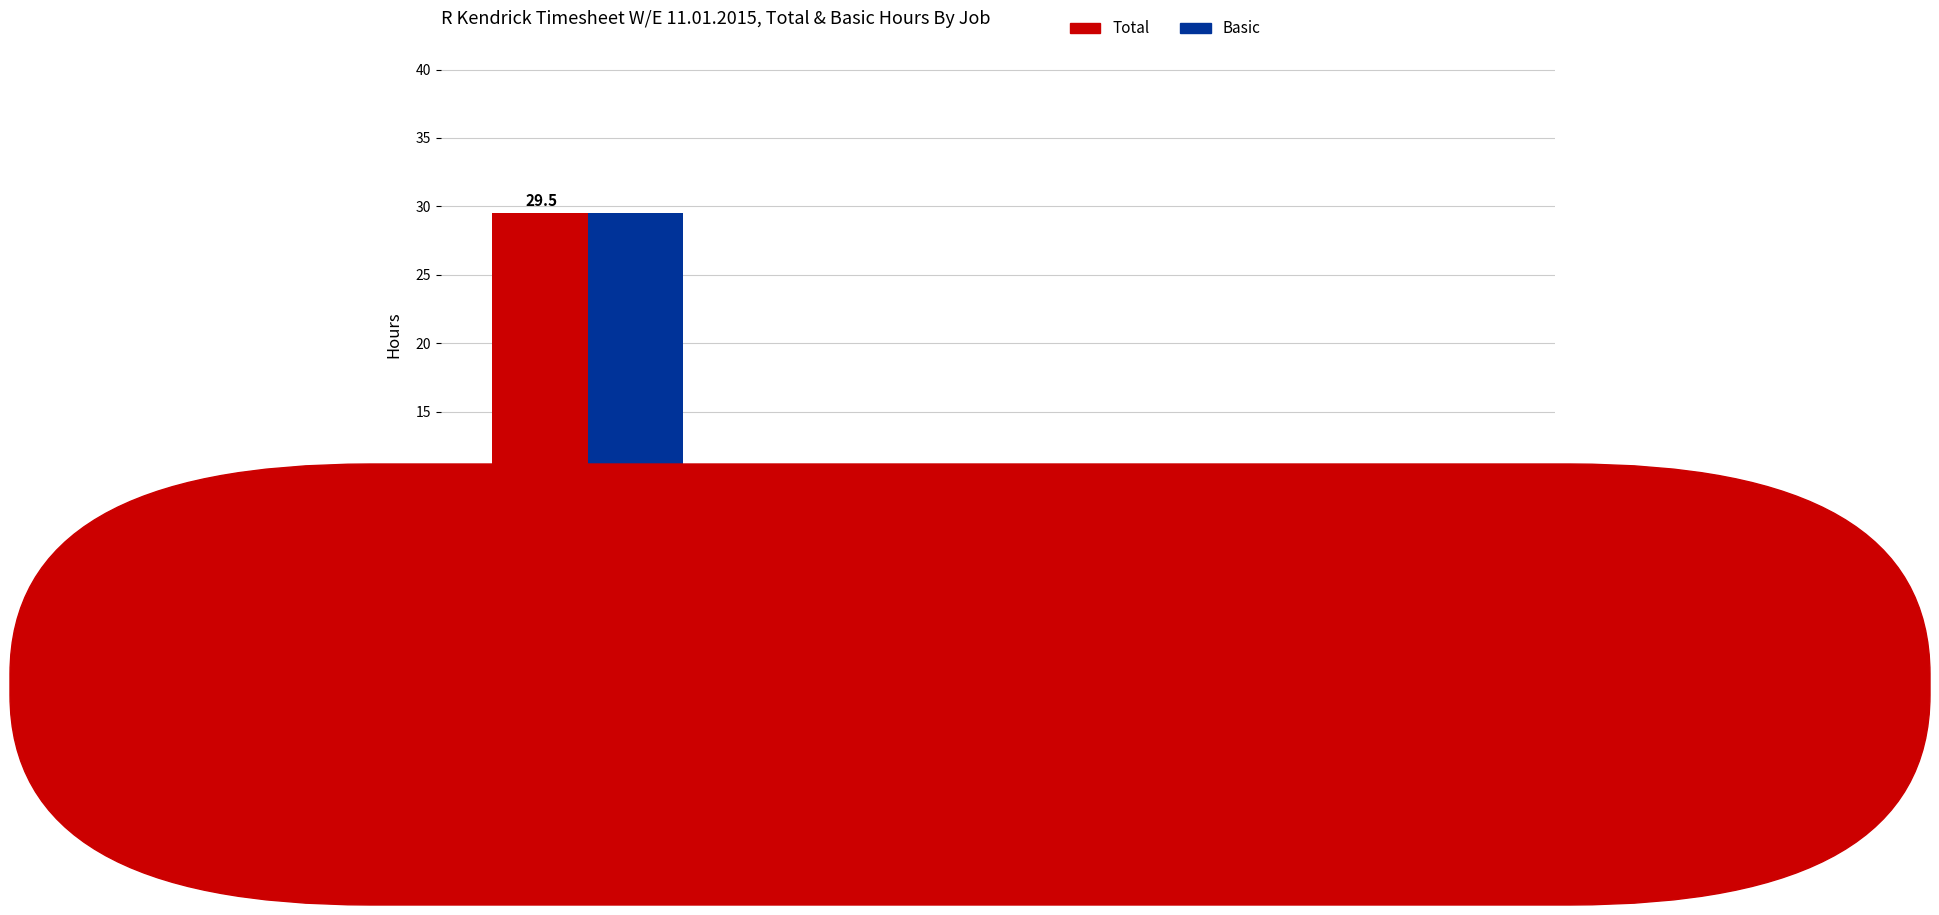

Reading left to right, extract all data points from this chart.

Total: 6409 ALBE01
plinths=29.5	6398 GROV03
unit=1.5	6296 KENS08
wrapping & loading=1.0	offi01
COLLEGE=8.0
Basic: 6409 ALBE01
plinths=29.5	6398 GROV03
unit=1.5	6296 KENS08
wrapping & loading=1.0	offi01
COLLEGE=8.0